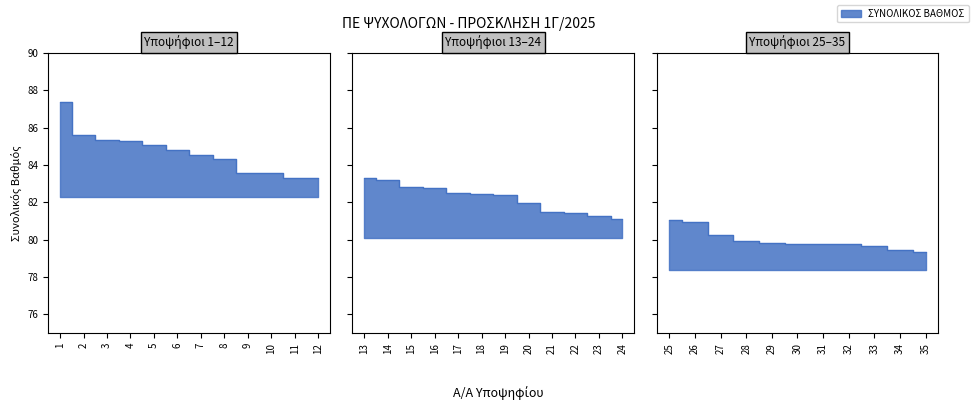

What is the sum of all values?

2882.4